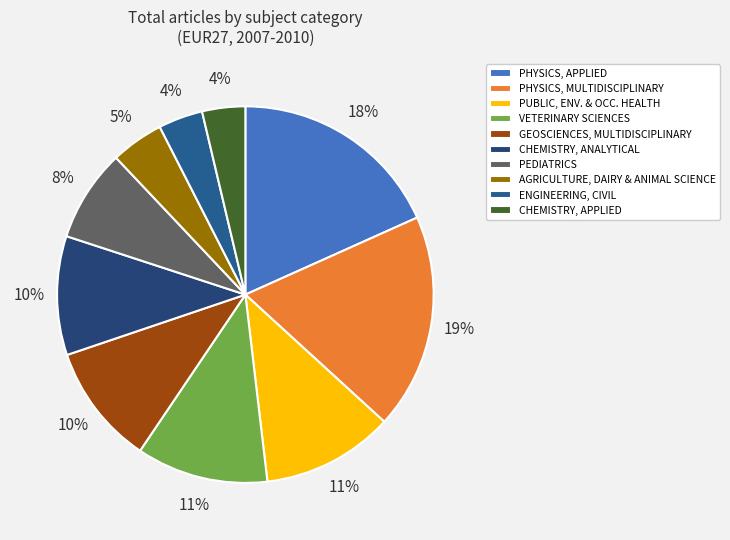

How many segments does this pie chart have?

10